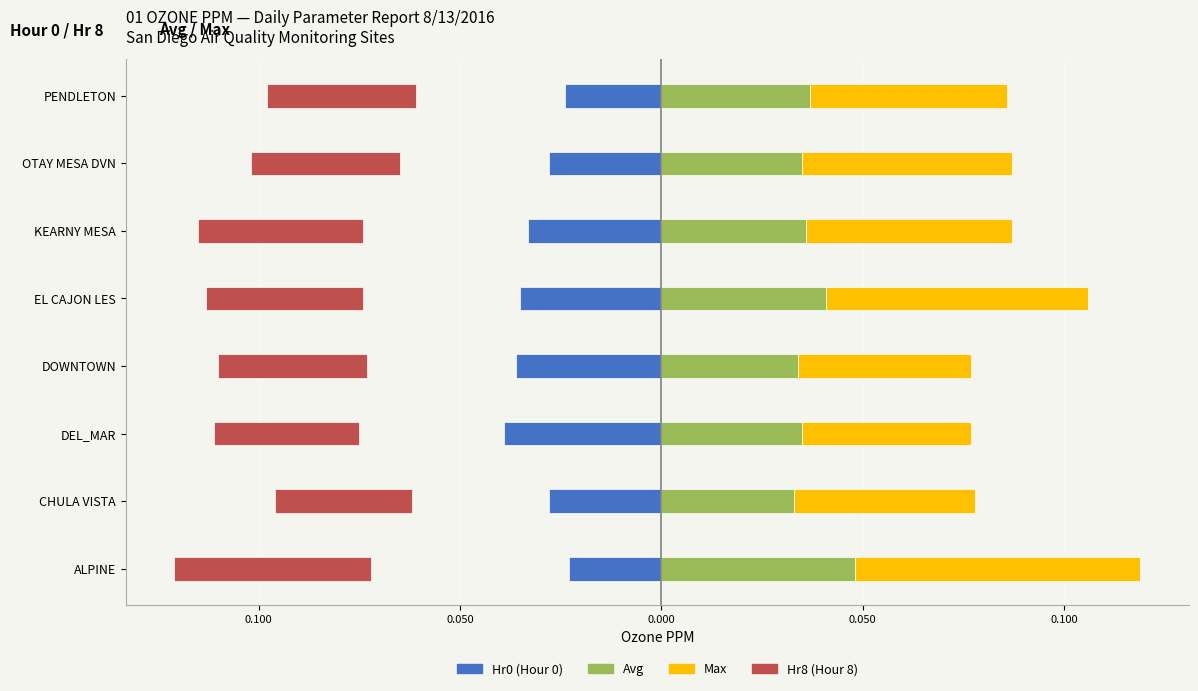

Between CHULA VISTA and EL CAJON LES, which is larger?

CHULA VISTA